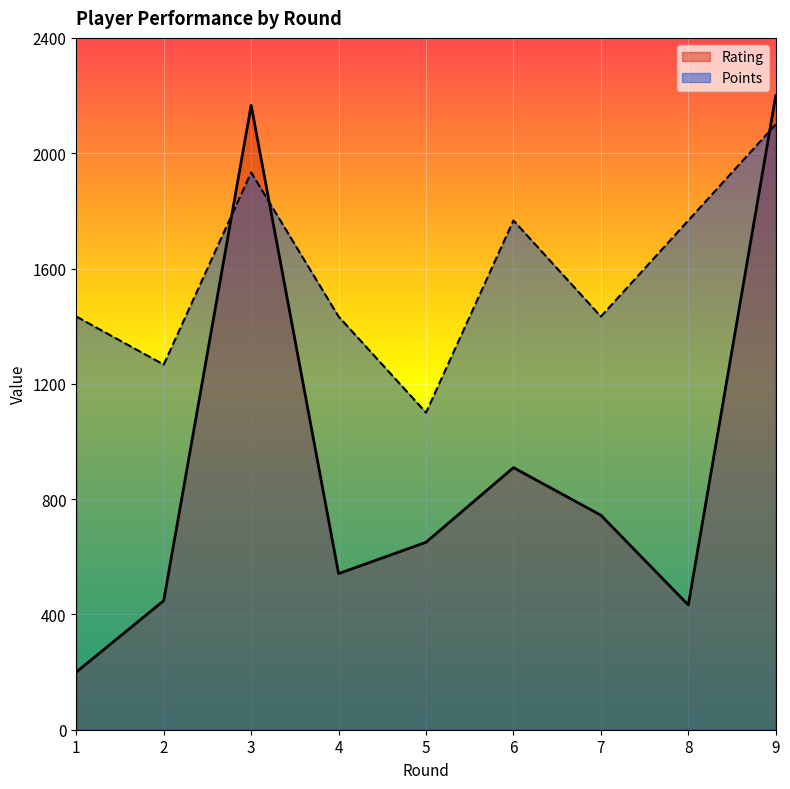

What is the sum of the Points values at 2 and 7?

2700.0